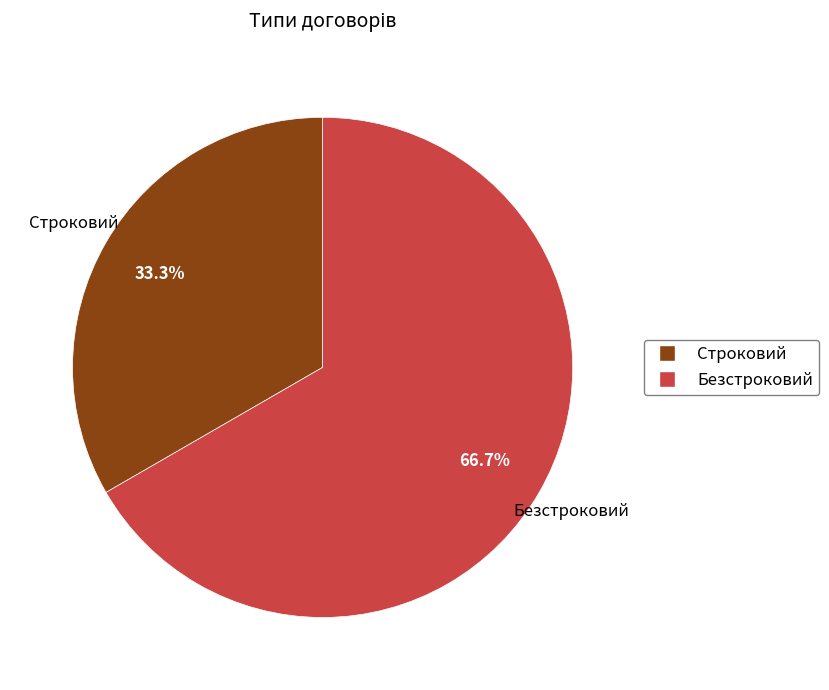

Combined, what portion of the pie is Безстроковий and Строковий?

100.0%